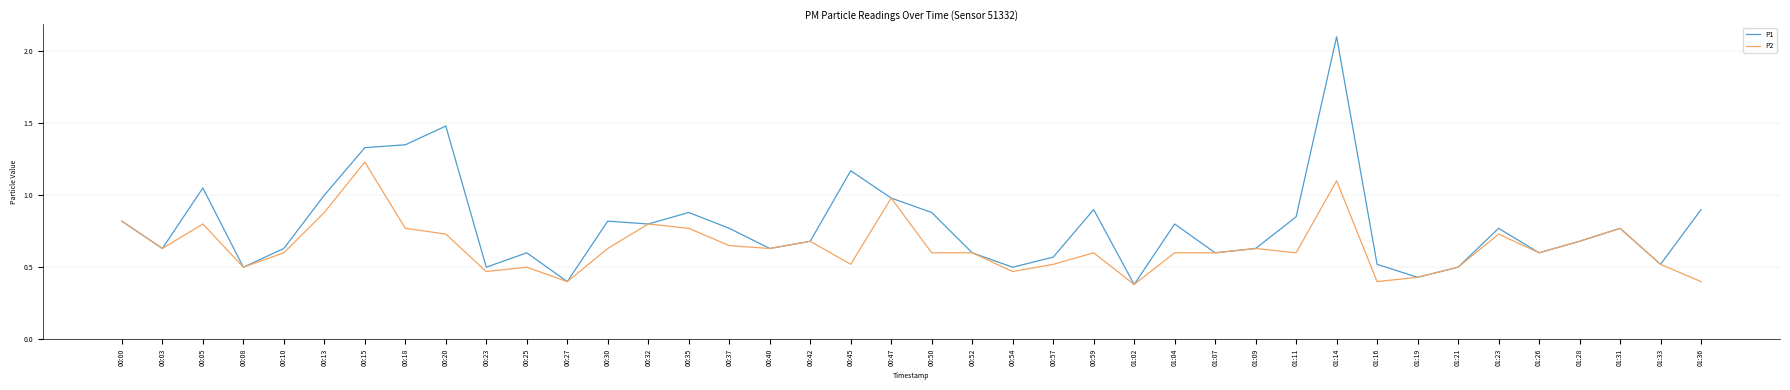

Rank the series by their average value, from lowest to highest.

P2, P1